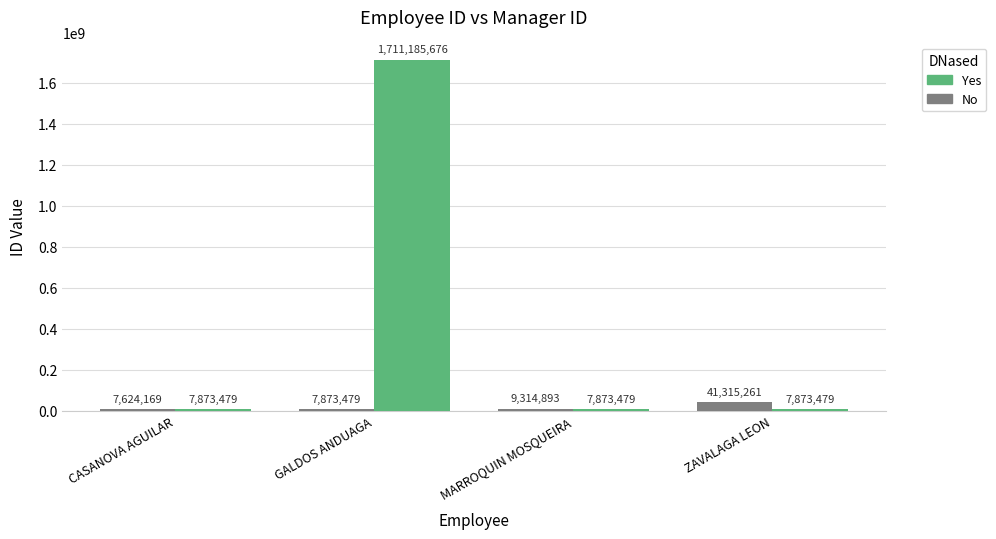

What are all the series names shown in the legend?

Yes, No